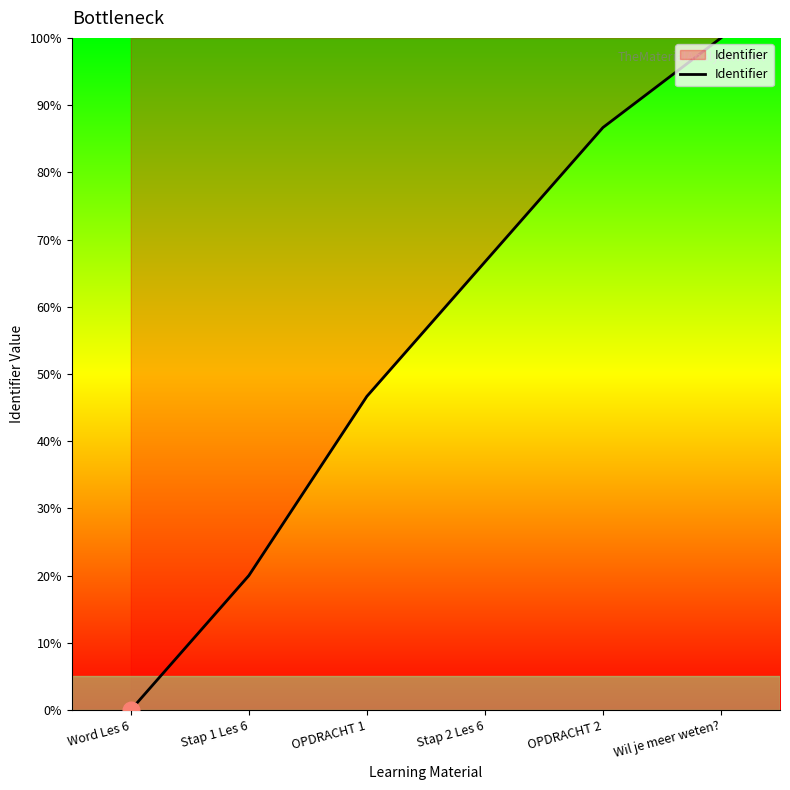

What is the change in value from OPDRACHT 1 to Stap 2 Les 6?

+20.0